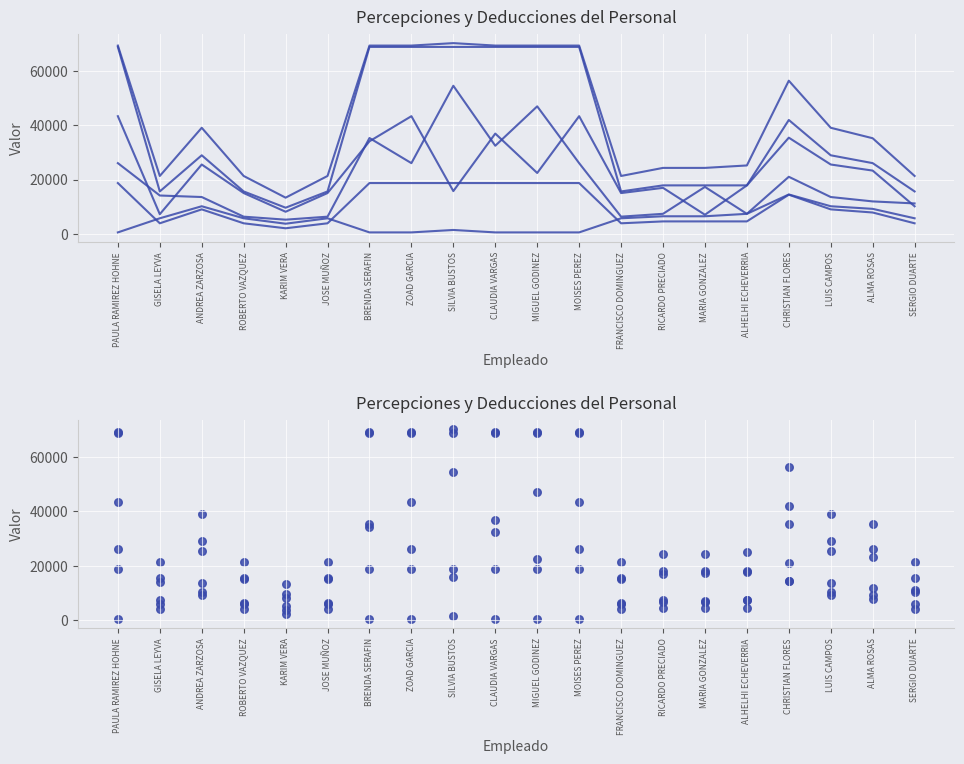

Which series reaches the maximum Y coordinate?

TOTAL PERCEPCIONES